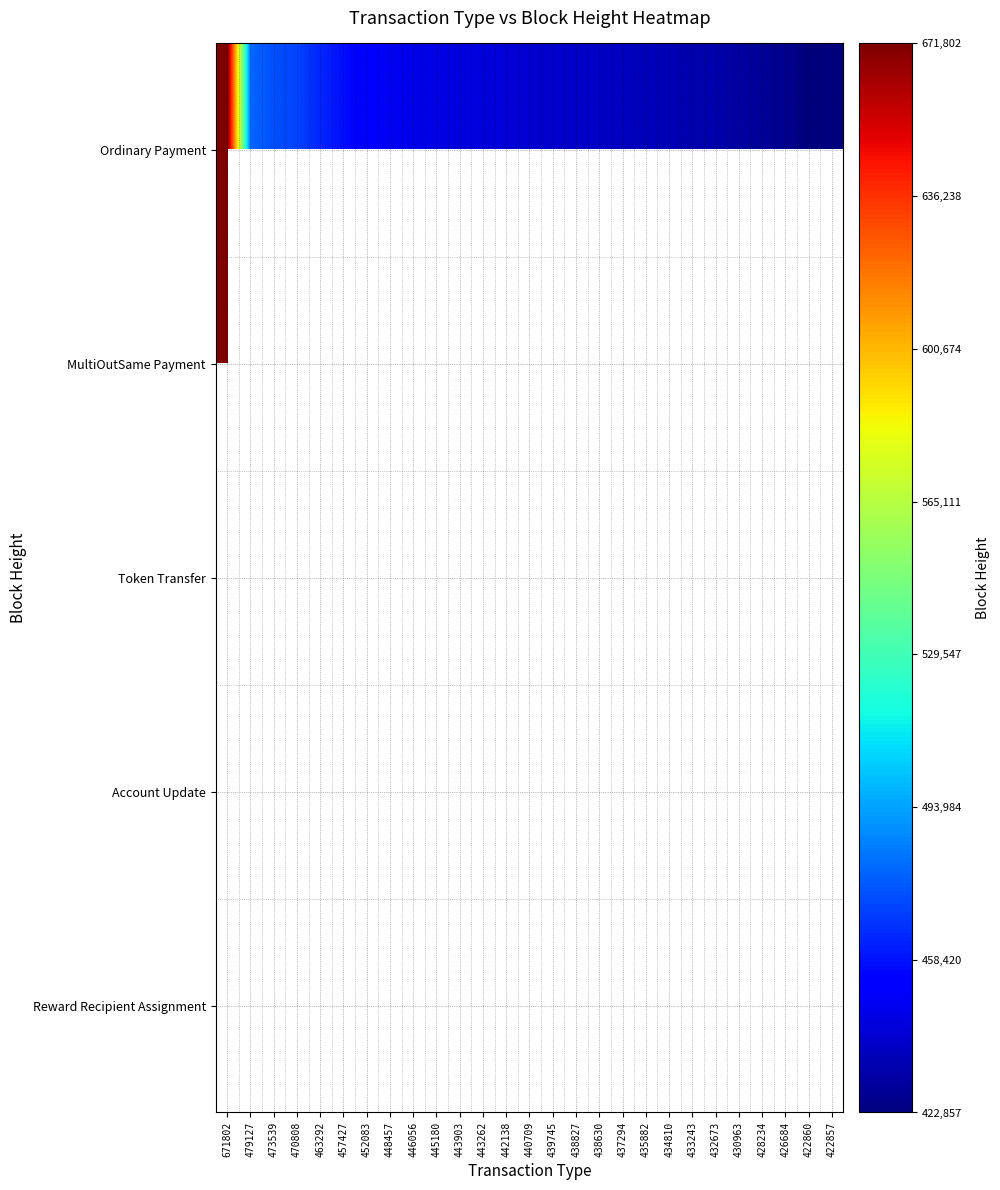

Count the number of categories in the chart.

27